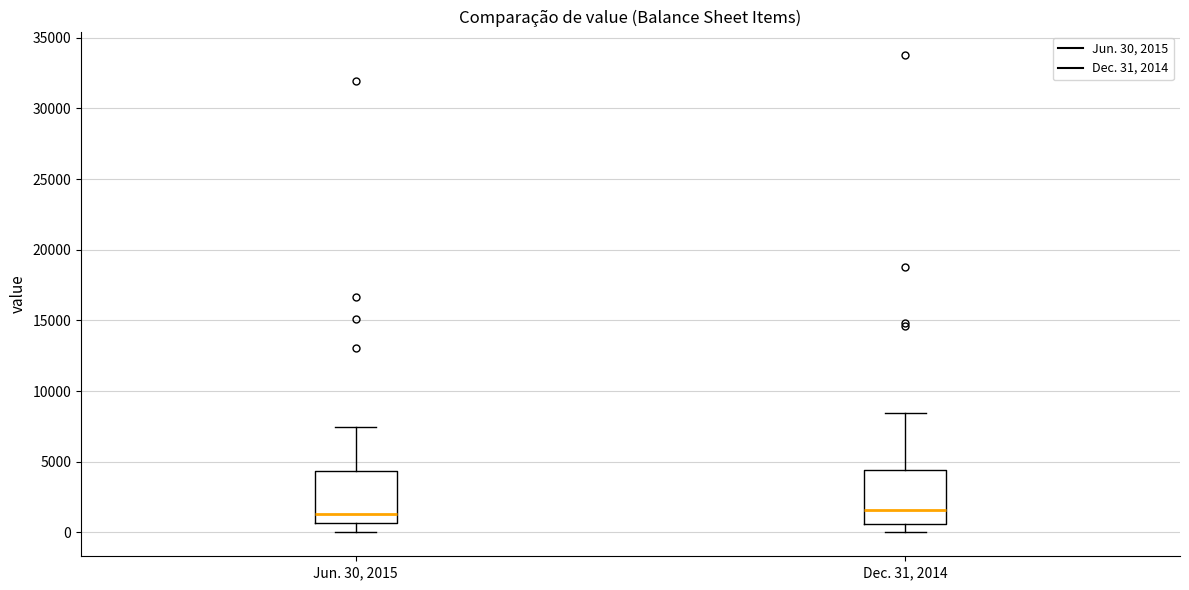

Where does the lower whisker of the box for Jun. 30, 2015 end on the y-axis? The values are not printed on the chart, so give them approximately, as read against the axis.

0